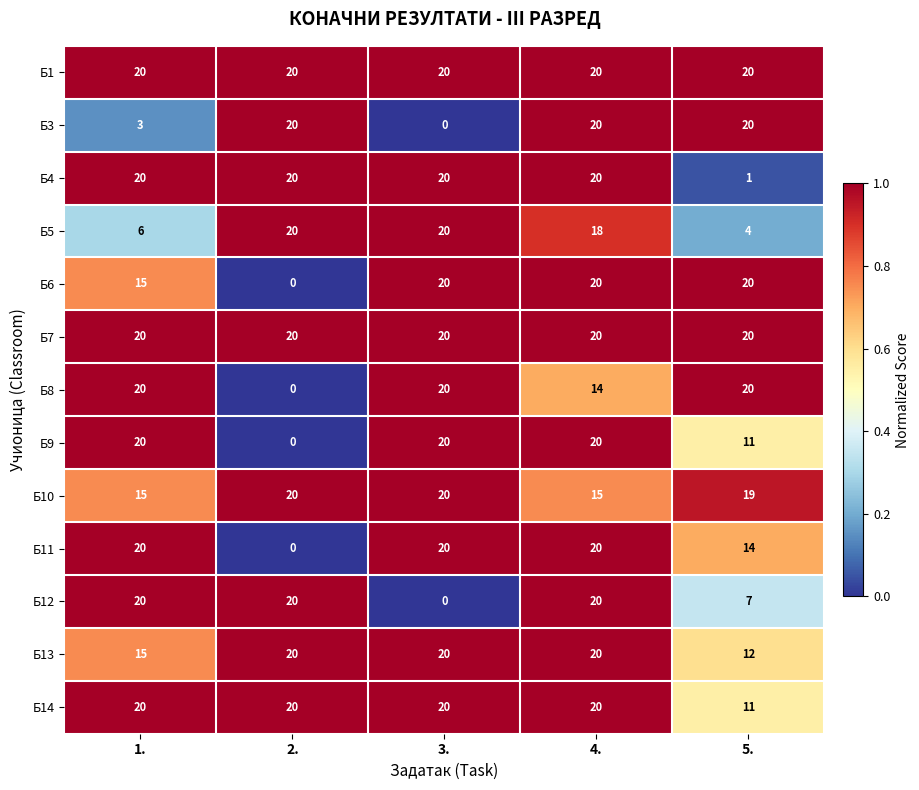

At how many categories does at least one series exceed 1?

5